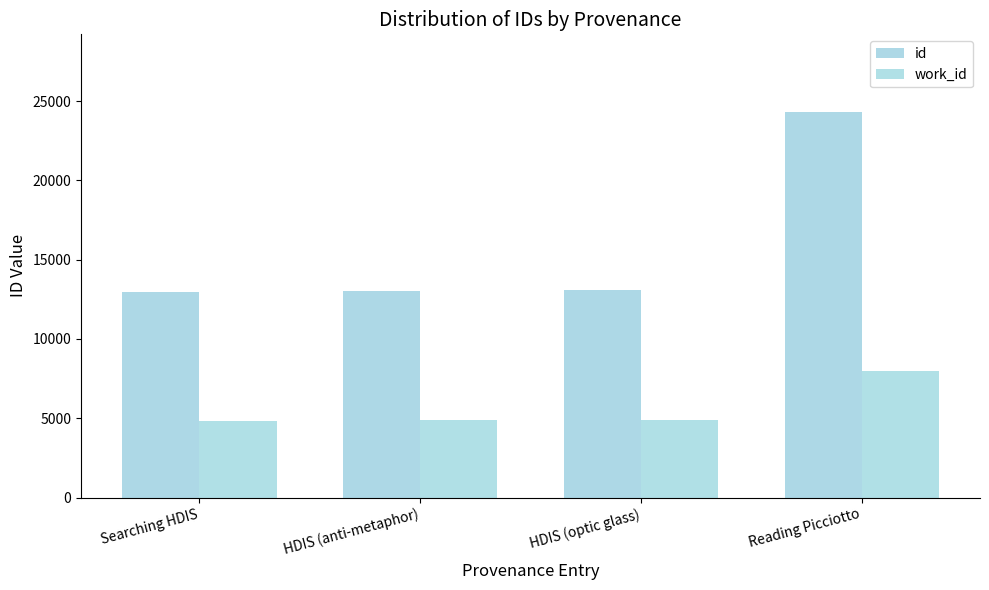

At which label does work_id first exceed 4875?

Reading Picciotto